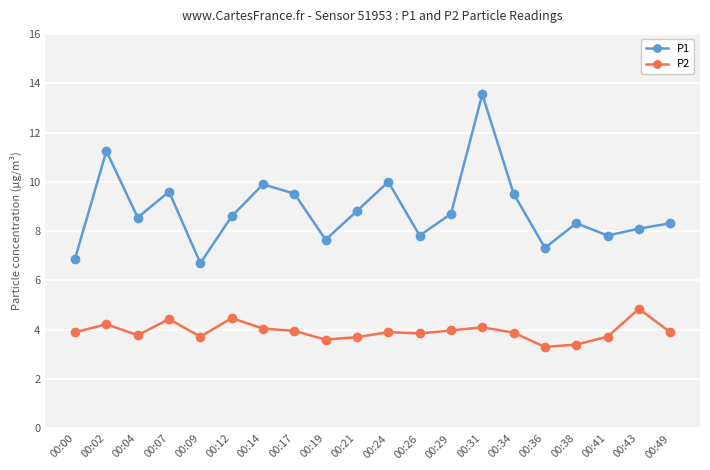

Which series changed the most between 00:12 and 00:26?

P1